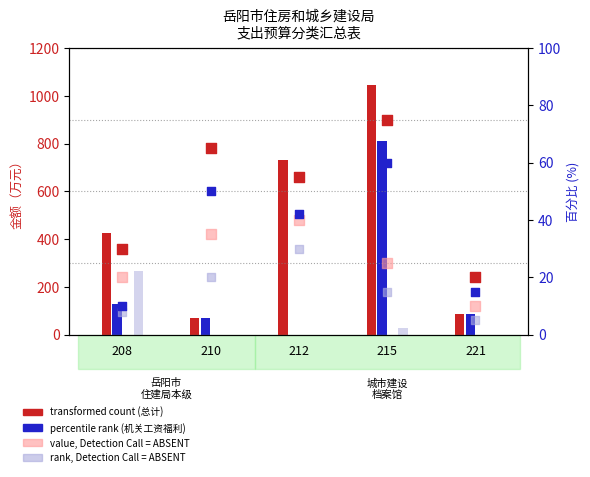

Which series reaches the minimum Y coordinate?

rank, Detection Call = ABSENT